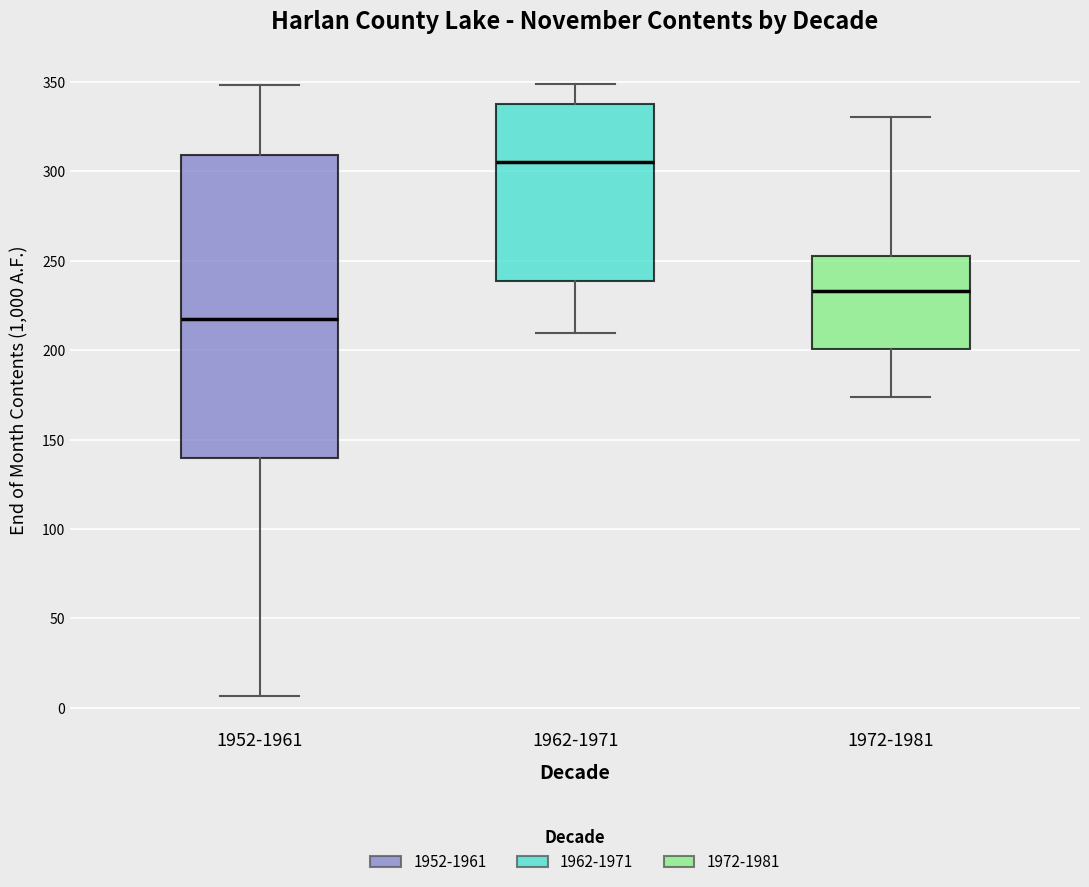

Reading left to right, transcribe this box plot: for each box, give where its median line is, the range the box spans, and where its two whiskers end, as read against the y-axis. The values are not printed on the chart, so give them approximately, as read against the axis.

1952-1961: median 215, box 140 to 310, whiskers 5 to 350
1962-1971: median 305, box 240 to 340, whiskers 210 to 350
1972-1981: median 235, box 200 to 255, whiskers 175 to 330